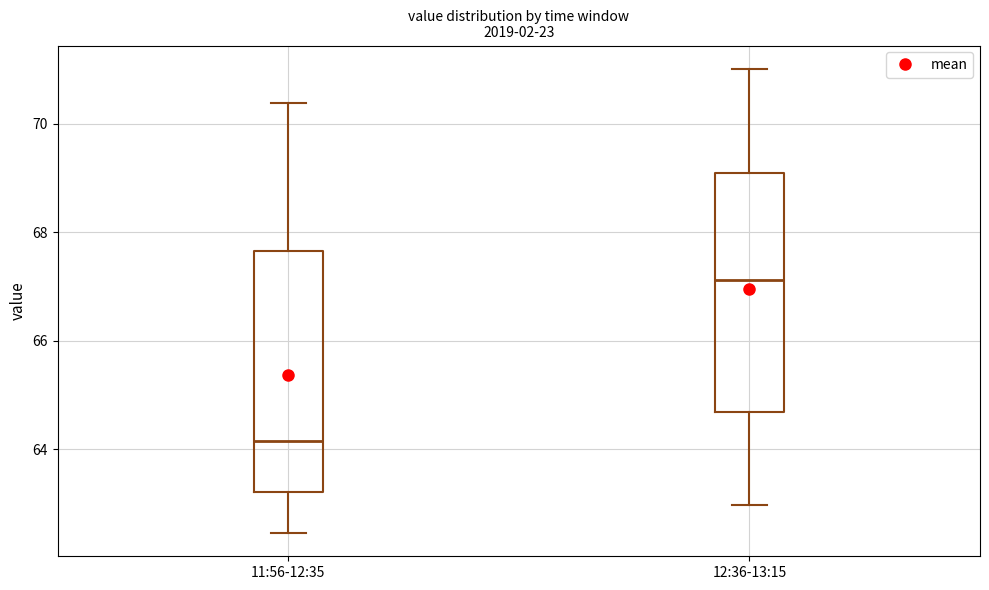

Reading left to right, read every box against the y-axis: the position of its median line, the range the box covers, and the ends of its whiskers. The values are not printed on the chart, so give them approximately, as read against the axis.

11:56-12:35: median 64.2, box 63.2 to 67.6, whiskers 62.4 to 70.4
12:36-13:15: median 67.2, box 64.6 to 69.0, whiskers 63.0 to 71.0